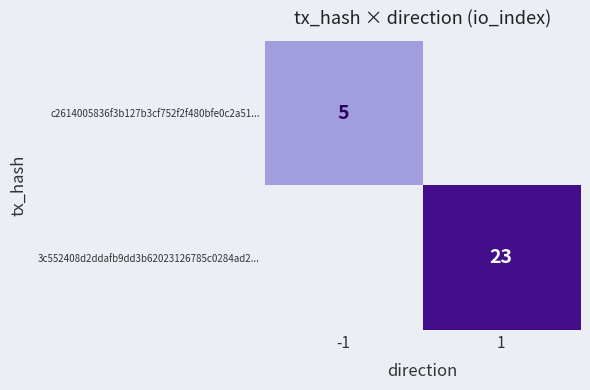

Is it true that 3c552408d2ddafb9dd3b62023126785c0284ad2... equals 23 at 1?

True